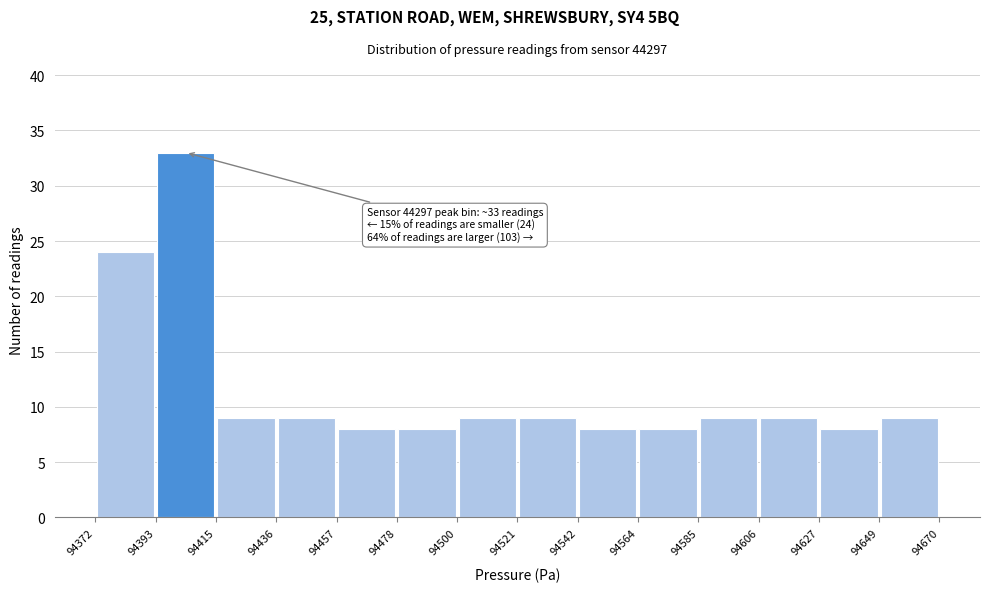

Which range on the x-axis has the tallest bar?

94393 to 94415